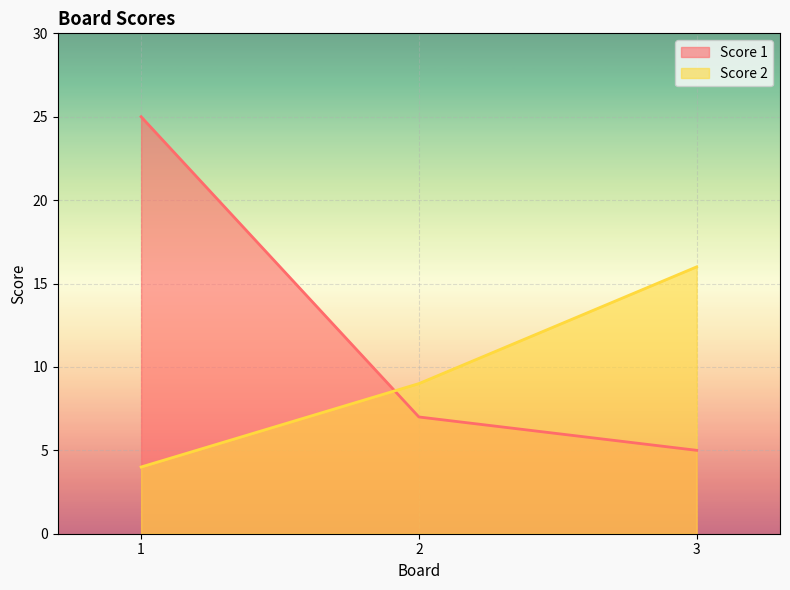

Which series changed the most between 1 and 3?

Score 1